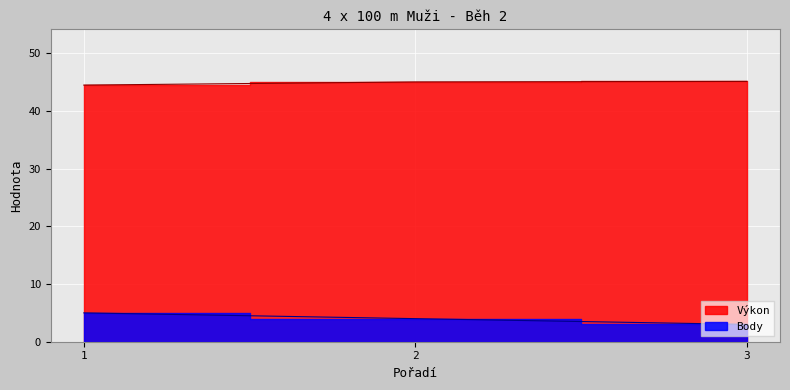

What is the lowest value of the Výkon series?

44.5